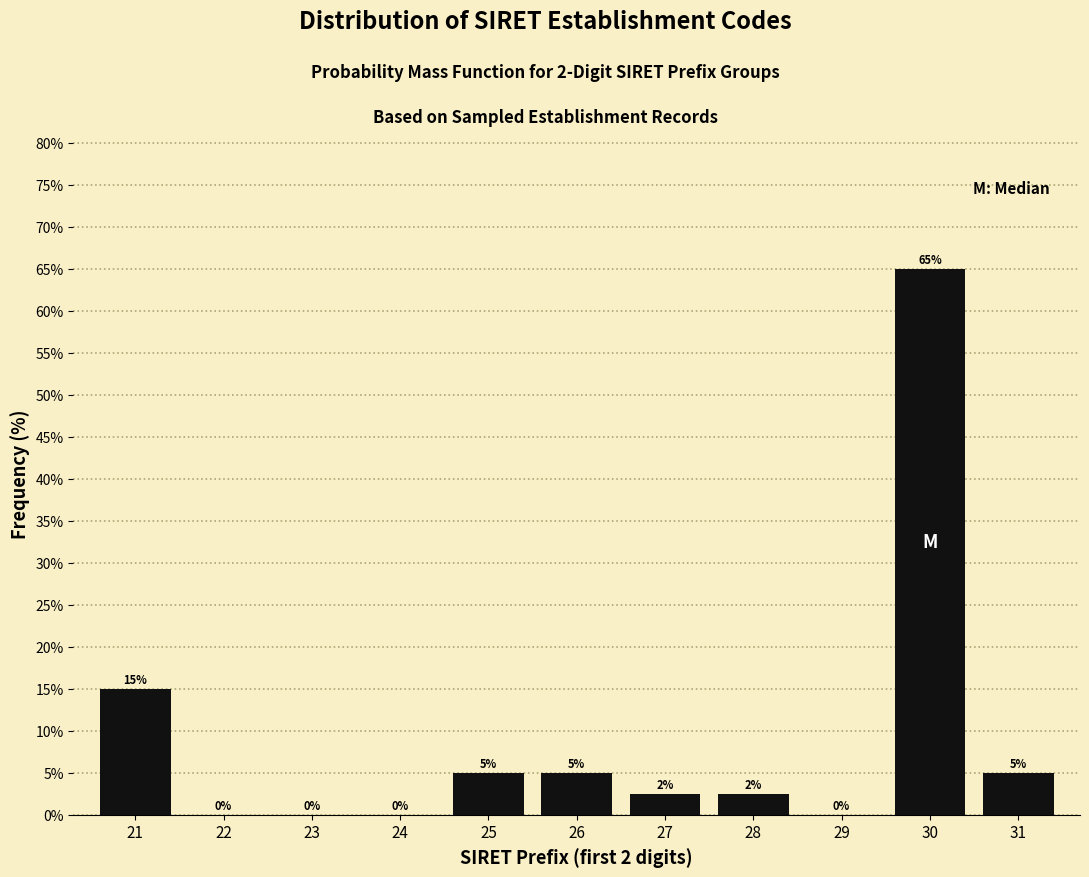

At which category does the chart reach its peak across all series?

30